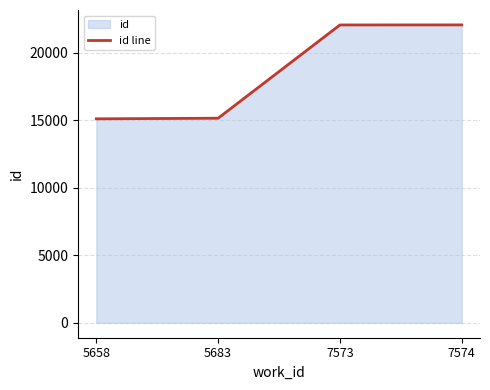

Reading left to right, what are all the values shown in this chart?

5658=15114	5683=15159	7573=22069	7574=22073